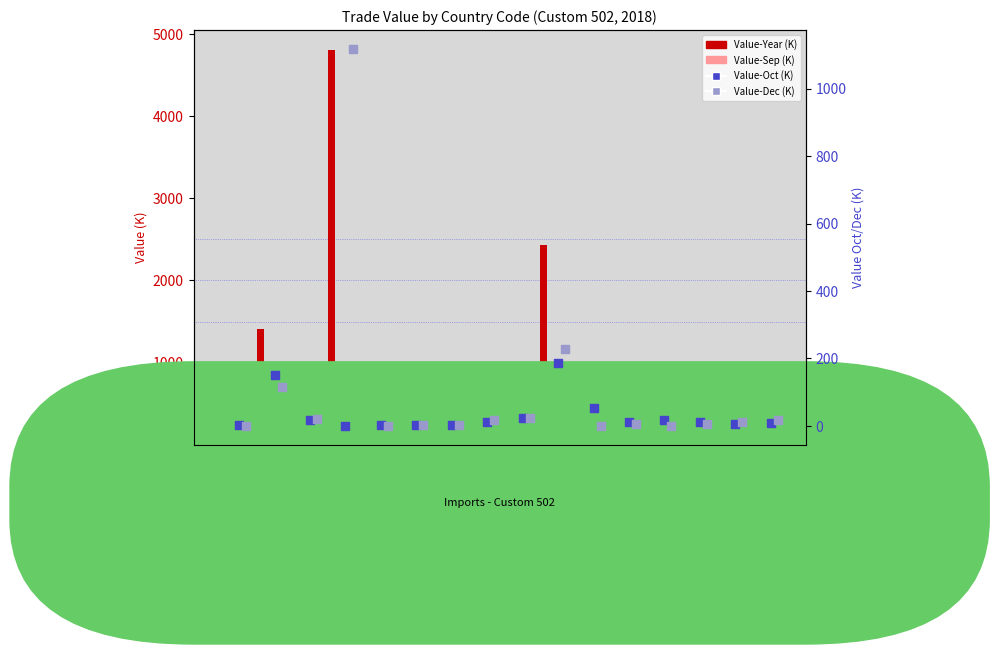

Is the value of Value-Sep (K) at 203 greater than the value of Value-Dec (K) at 117?

Yes